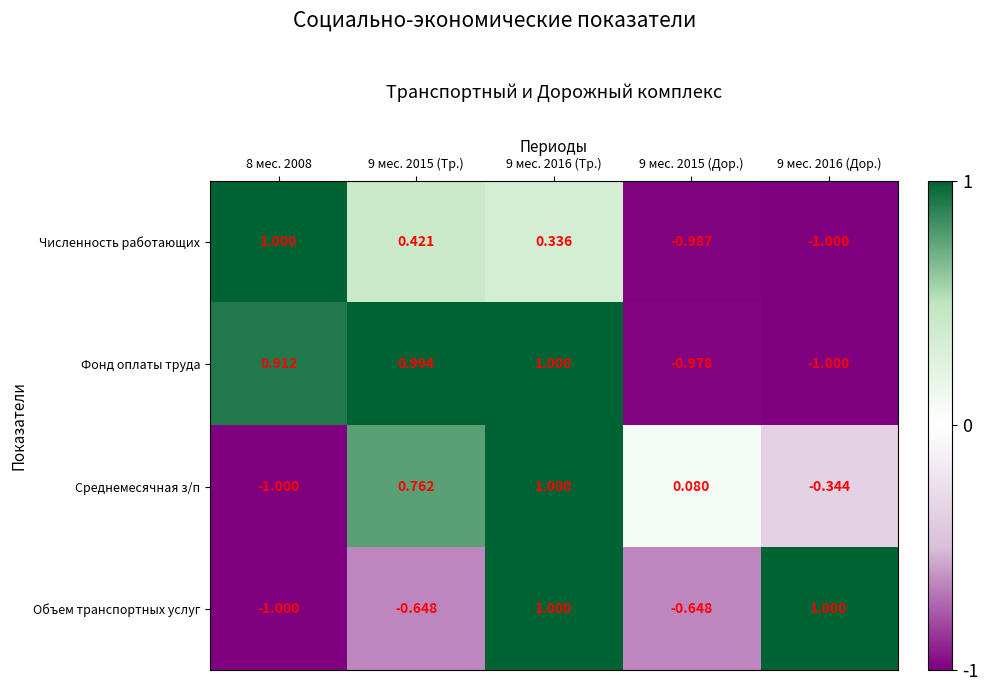

Is the value of Объем транспортных услуг at 9 мес. 2015 (Дор.) greater than the value of Фонд оплаты труда at 9 мес. 2015 (Дор.)?

Yes